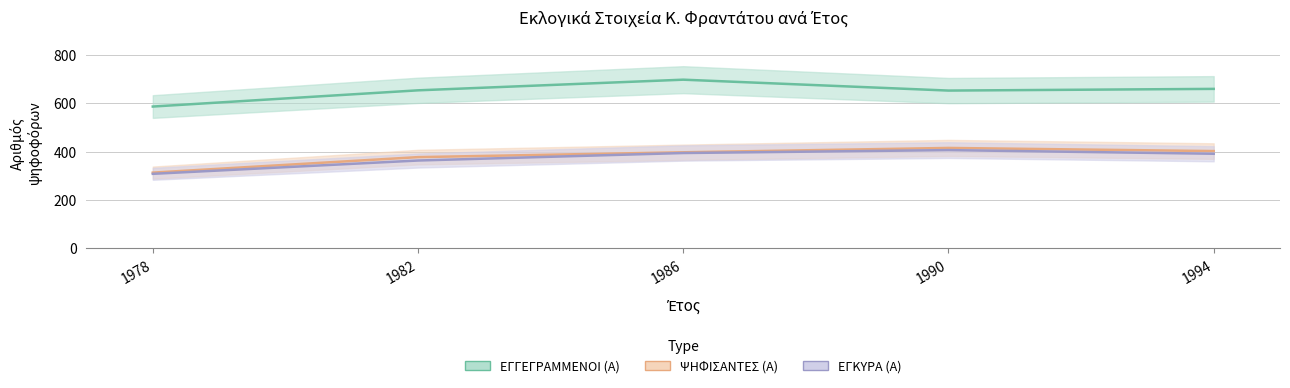

Reading right to left, what are all the values shown in this chart?

ΕΓΓΕΓΡΑΜΜΕΝΟΙ (Α): 1994=659	1990=652	1986=697	1982=653	1978=586
ΨΗΦΙΣΑΝΤΕΣ (Α): 1994=402	1990=415	1986=397	1982=377	1978=313
ΕΓΚΥΡΑ (Α): 1994=391	1990=406	1986=394	1982=363	1978=308